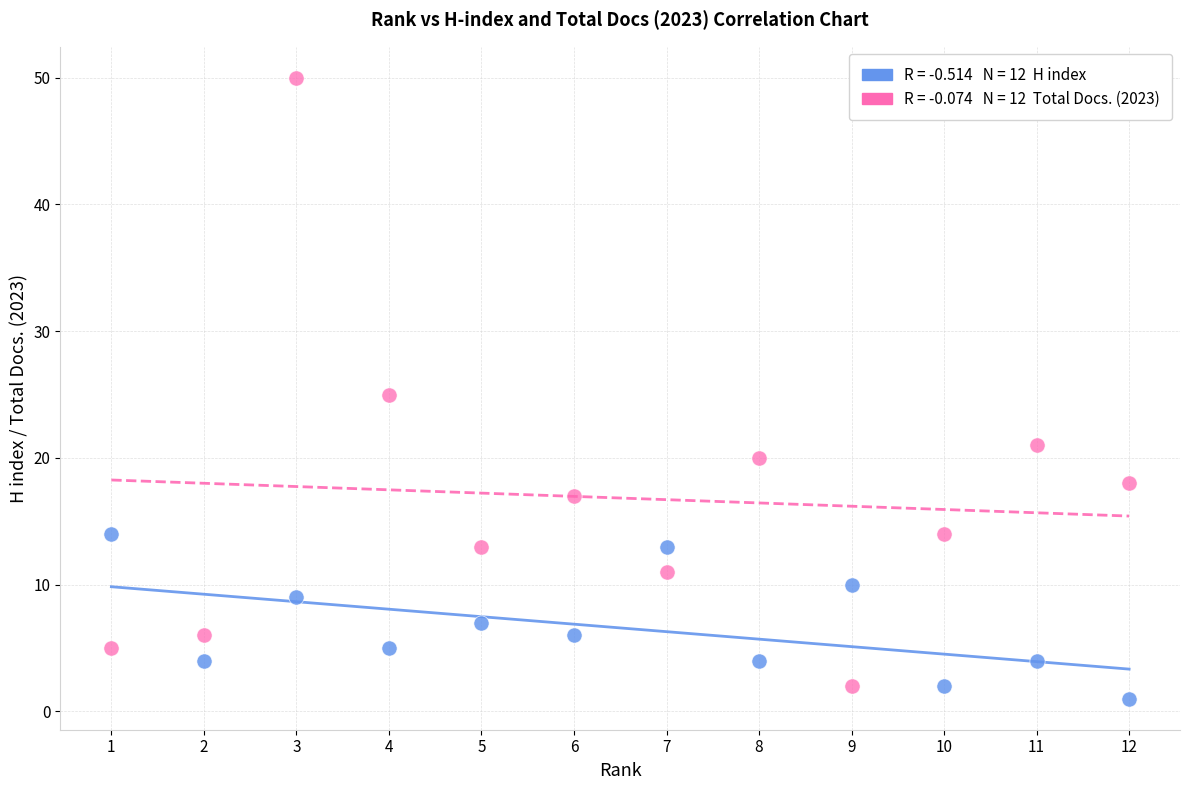

Across all data points, what is the range of Y values (max minus min)?

49